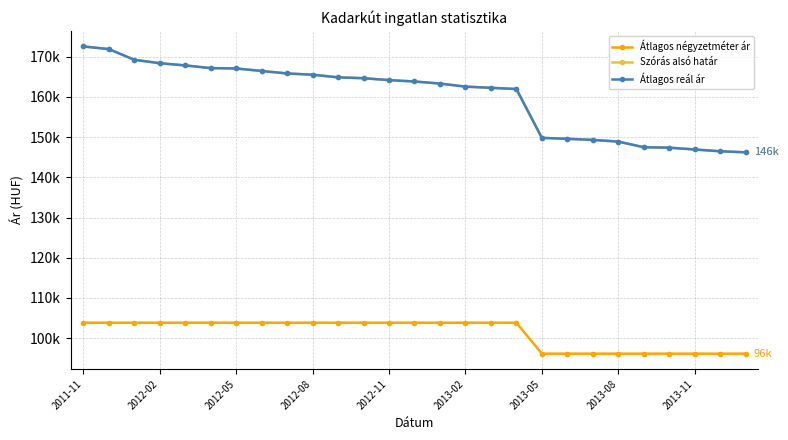

Does the chart have visible grid lines?

Yes